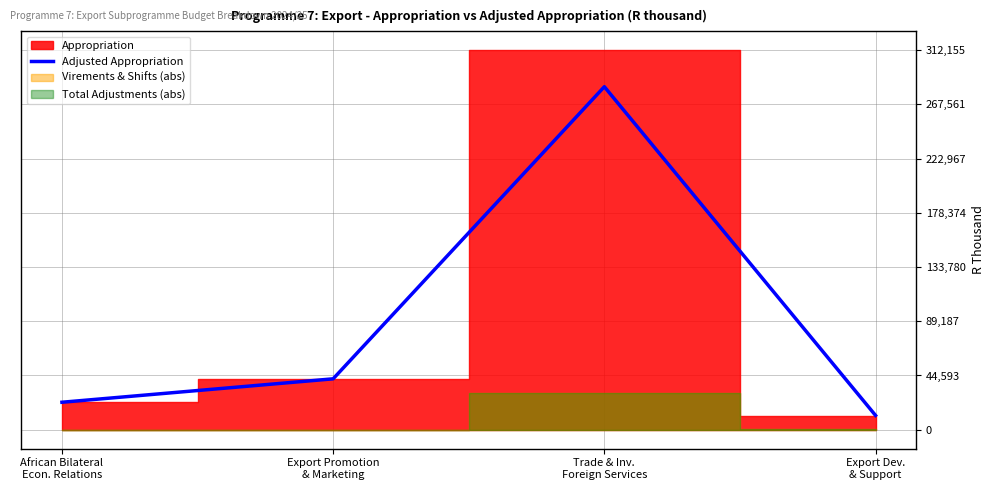

Is it true that the value at Trade & Inv.
Foreign Services is 495444?

False